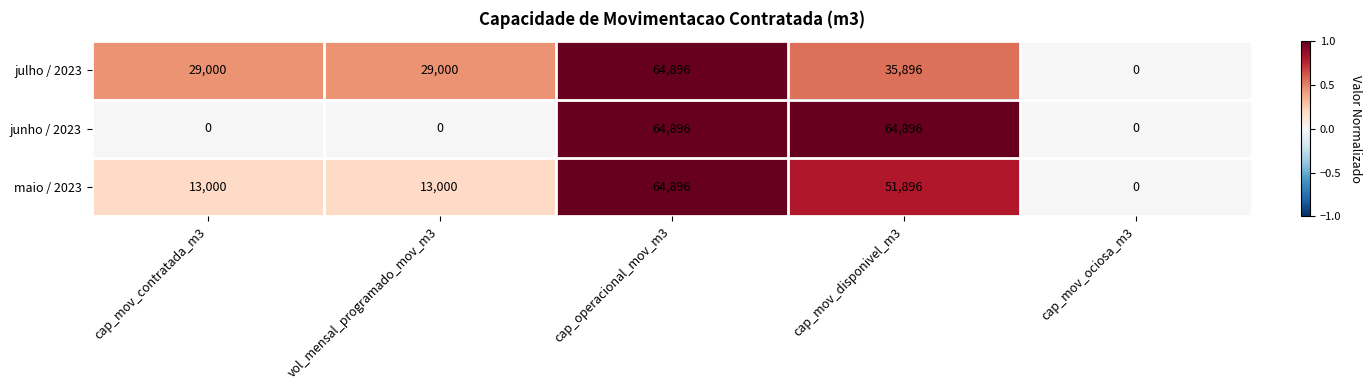

Which series has the largest total across all categories?

julho / 2023